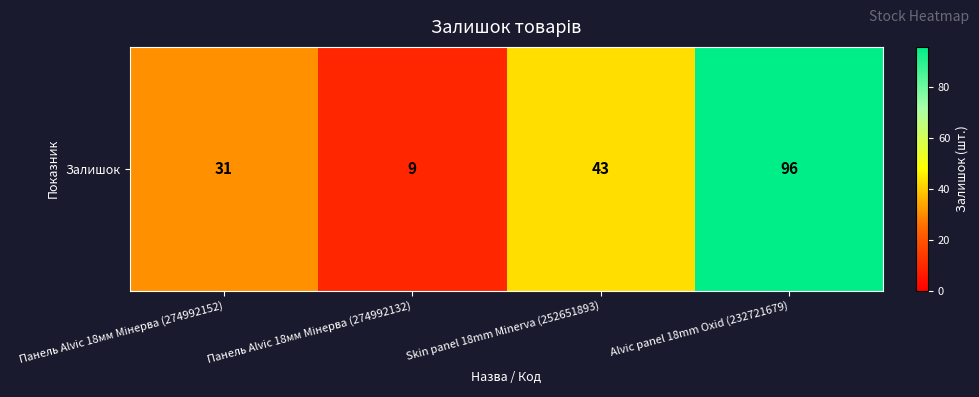

What is the difference between the values at Alvic panel 18mm Oxid (232721679) and Панель Alvic 18мм Мінерва (274992152)?

65